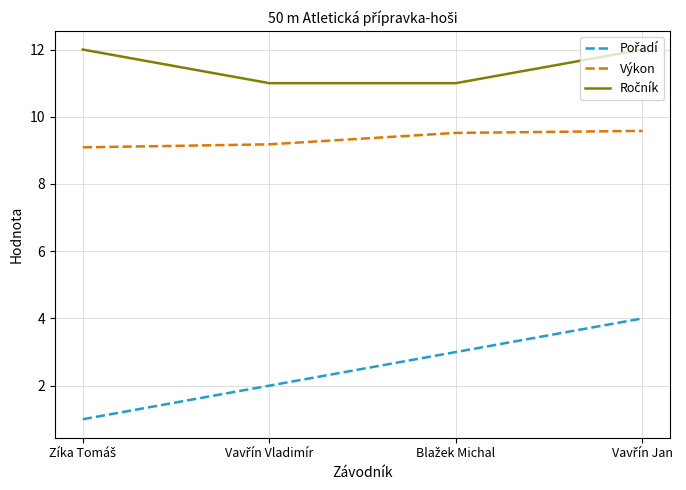

True or false: Pořadí has a value of 3.0 at Blažek Michal.

True